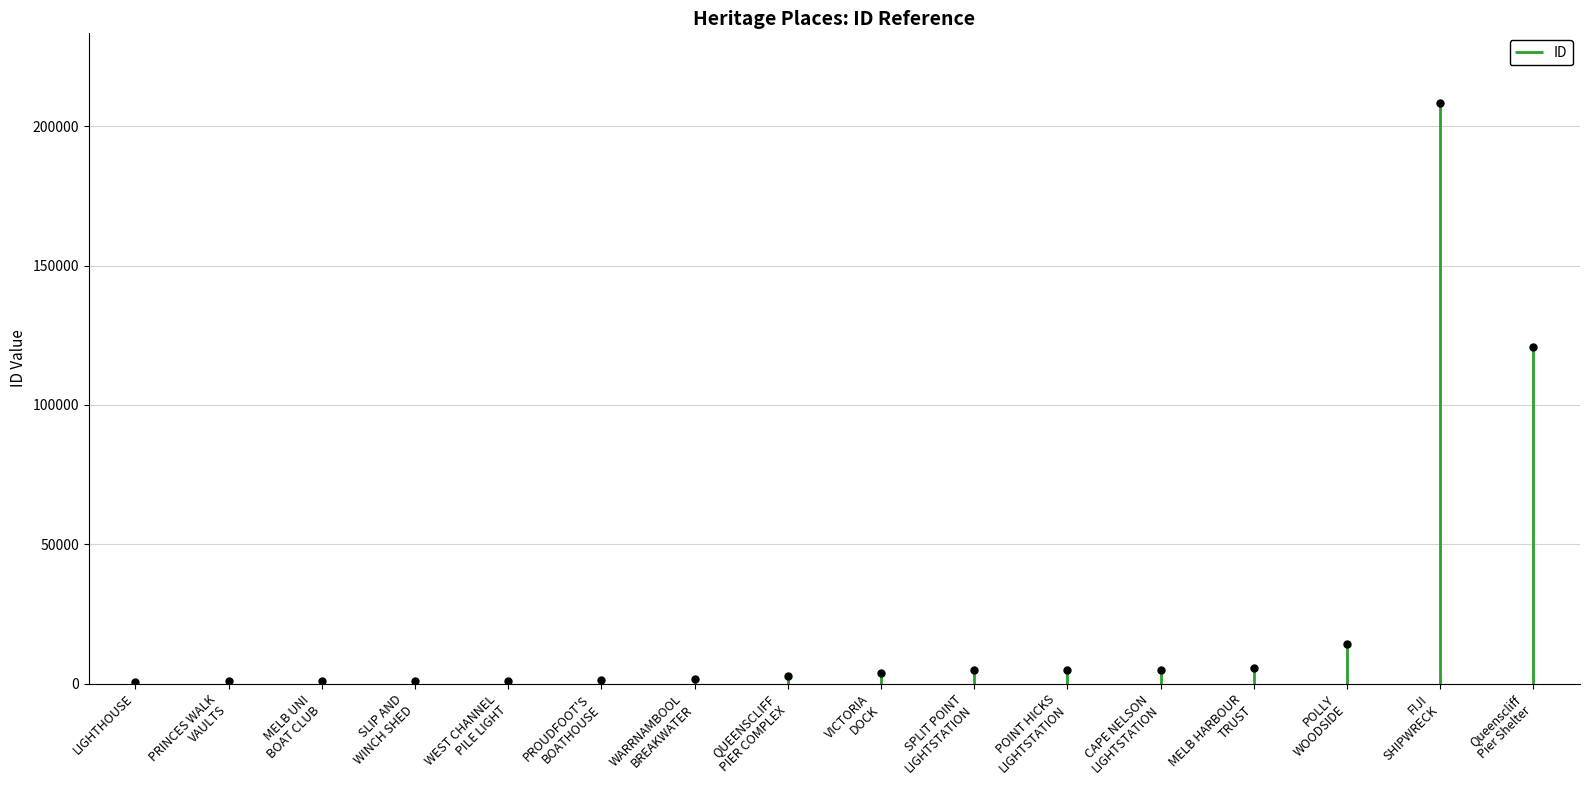

Where does the data first go above 3705?

SPLIT POINT LIGHTSTATION COMPLEX